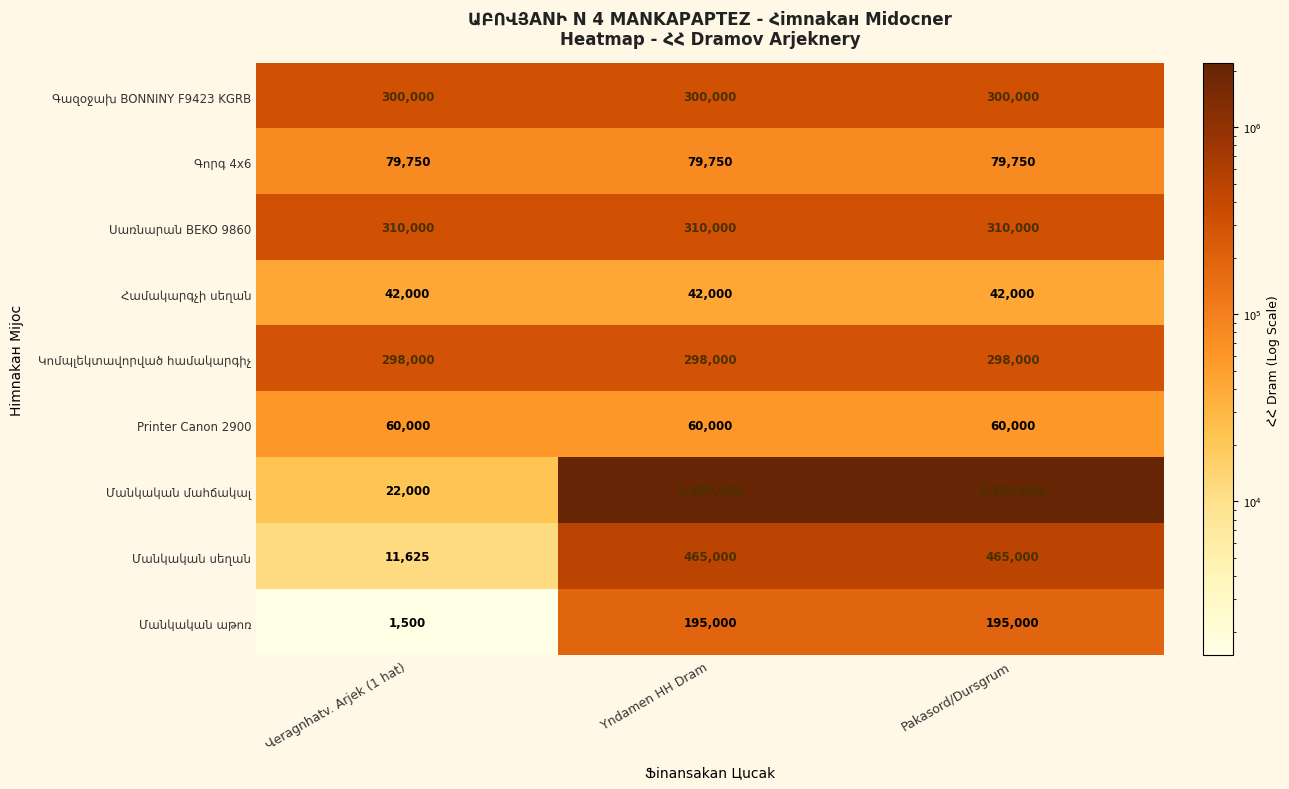

The Printer Canon 2900 series shows 105061 at Yndamen HH Dram. True or false?

False